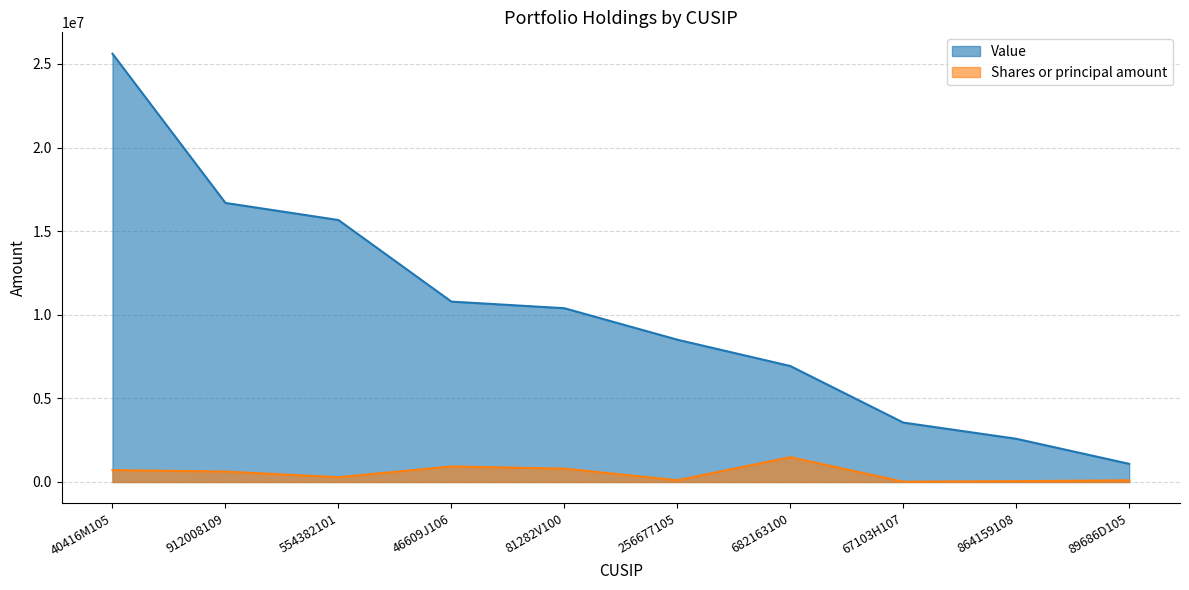

How many series are shown in this chart?

2